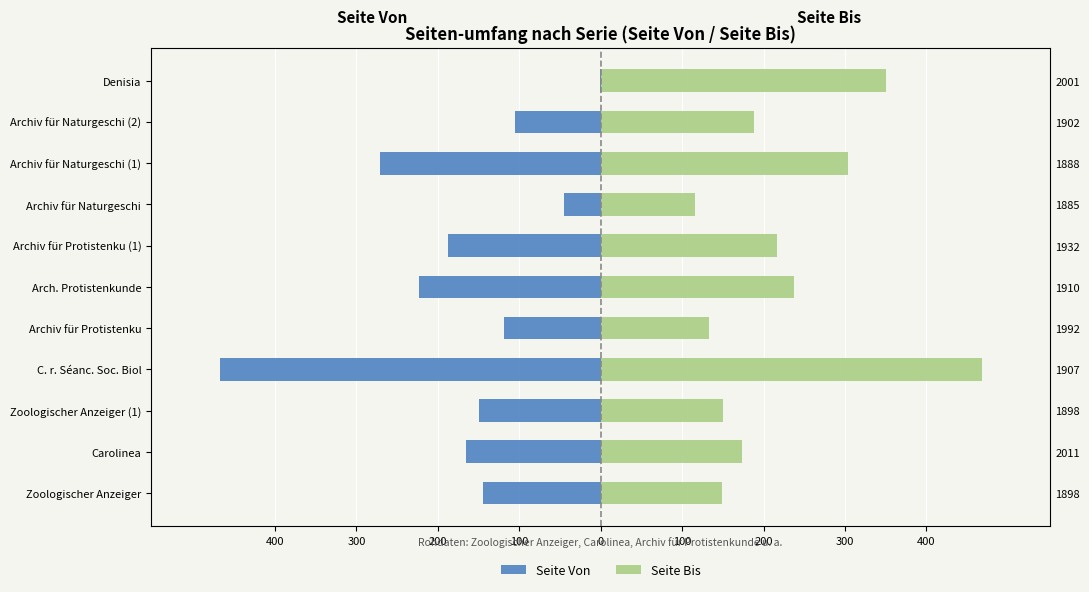

At how many categories does at least one series exceed 127?

10